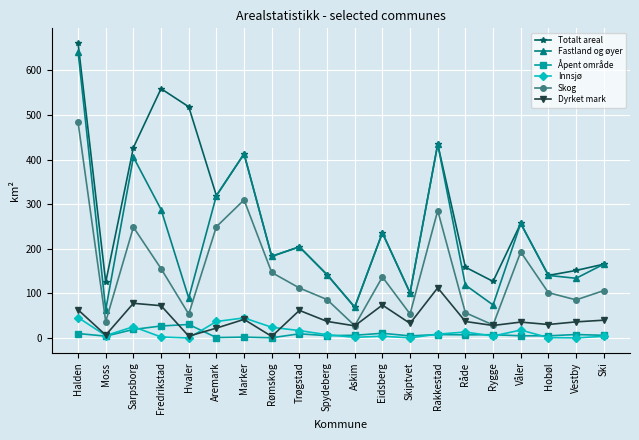

What is the spread (max minus min) of values at Skiptvet?

100.9